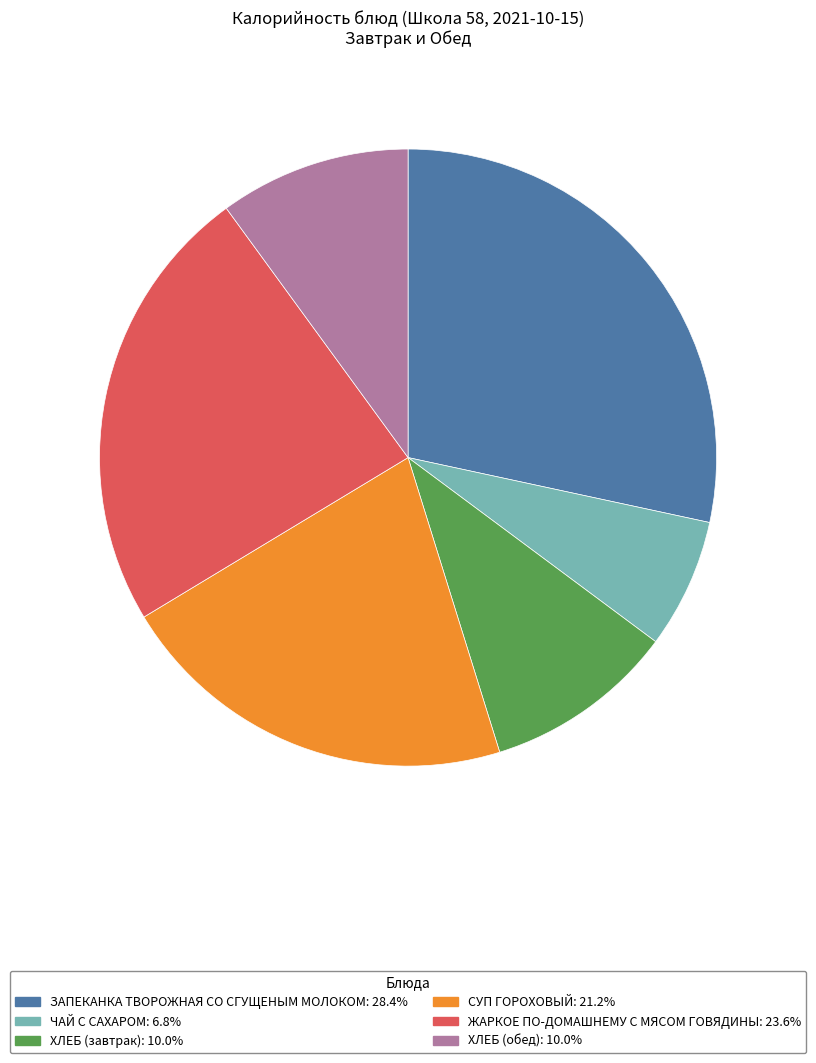

Is there any slice that represents more than half of the pie?

No